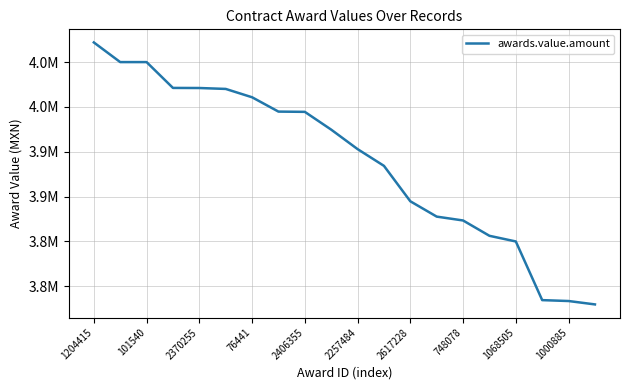

Does the chart have visible grid lines?

Yes